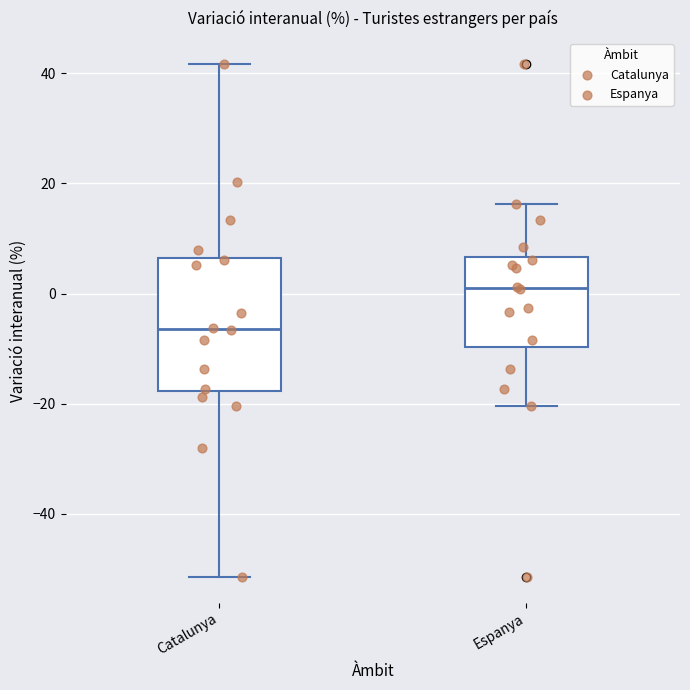

Reading left to right, read every box against the y-axis: the position of its median line, the range the box covers, and the ends of its whiskers. The values are not printed on the chart, so give them approximately, as read against the axis.

Catalunya: median -6, box -18 to 6, whiskers -52 to 42
Espanya: median 2, box -10 to 6, whiskers -20 to 16